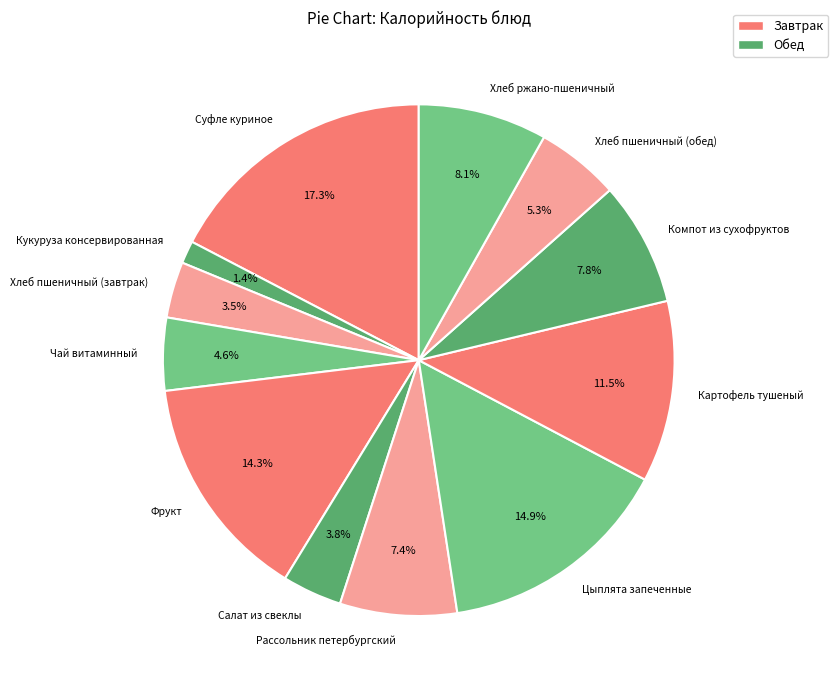

Between Кукуруза консервированная and Салат из свеклы, which is larger?

Салат из свеклы